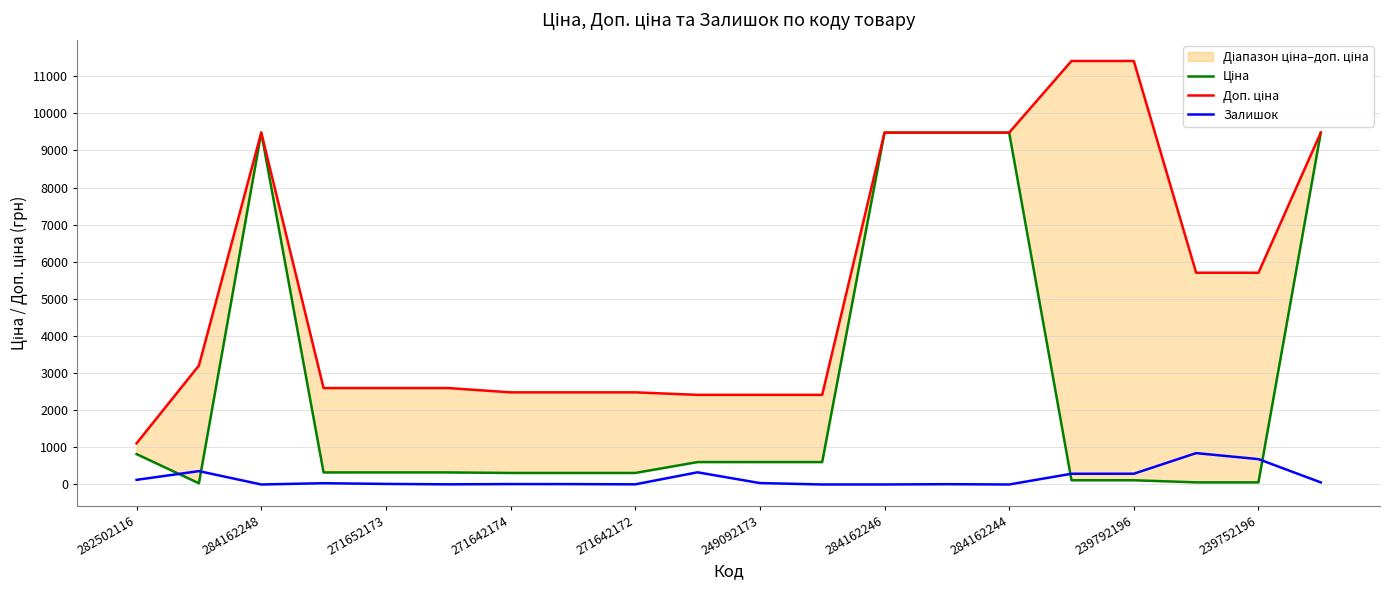

How many values in Залишок are above zero?

16